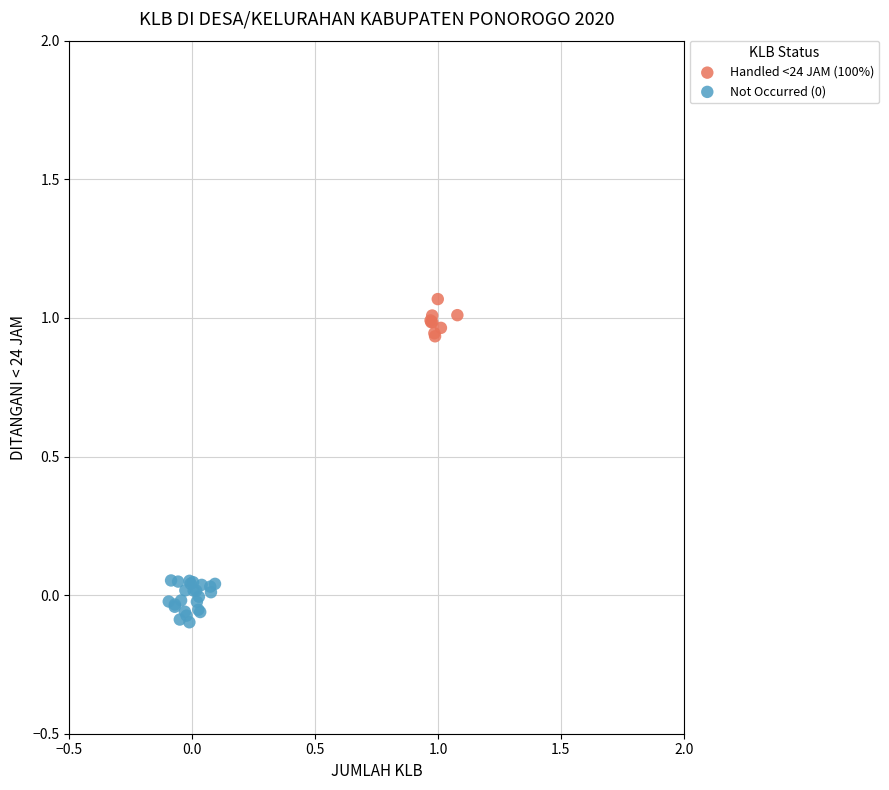

Which series reaches the maximum Y coordinate?

Handled <24 JAM (100%)